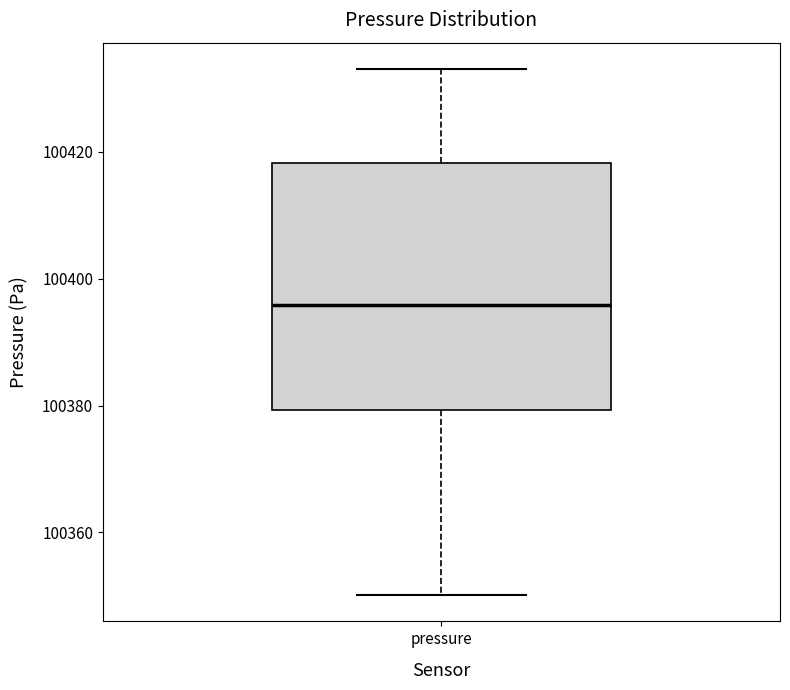

Transcribe this box plot: give where the median line is, the range the box spans, and where the two whiskers end, as read against the y-axis. The values are not printed on the chart, so give them approximately, as read against the axis.

median 100396, box 100380 to 100418, whiskers 100350 to 100434